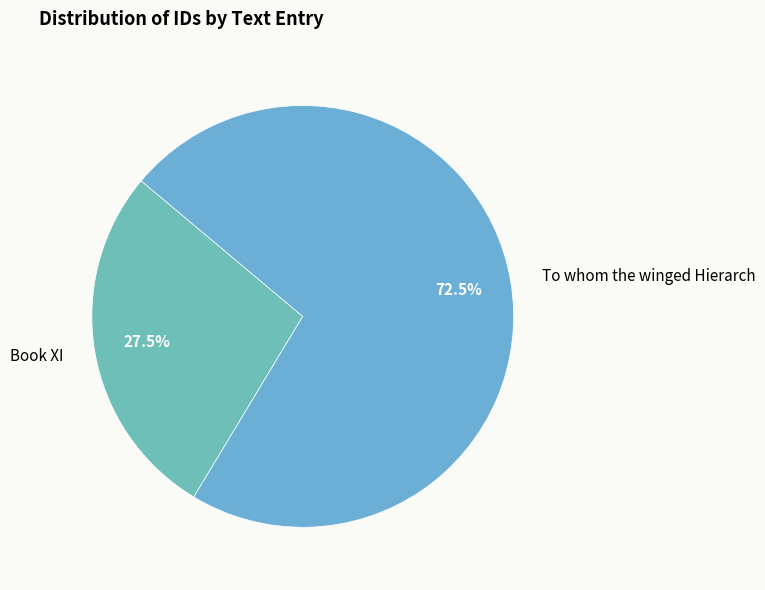

How many segments does this pie chart have?

2